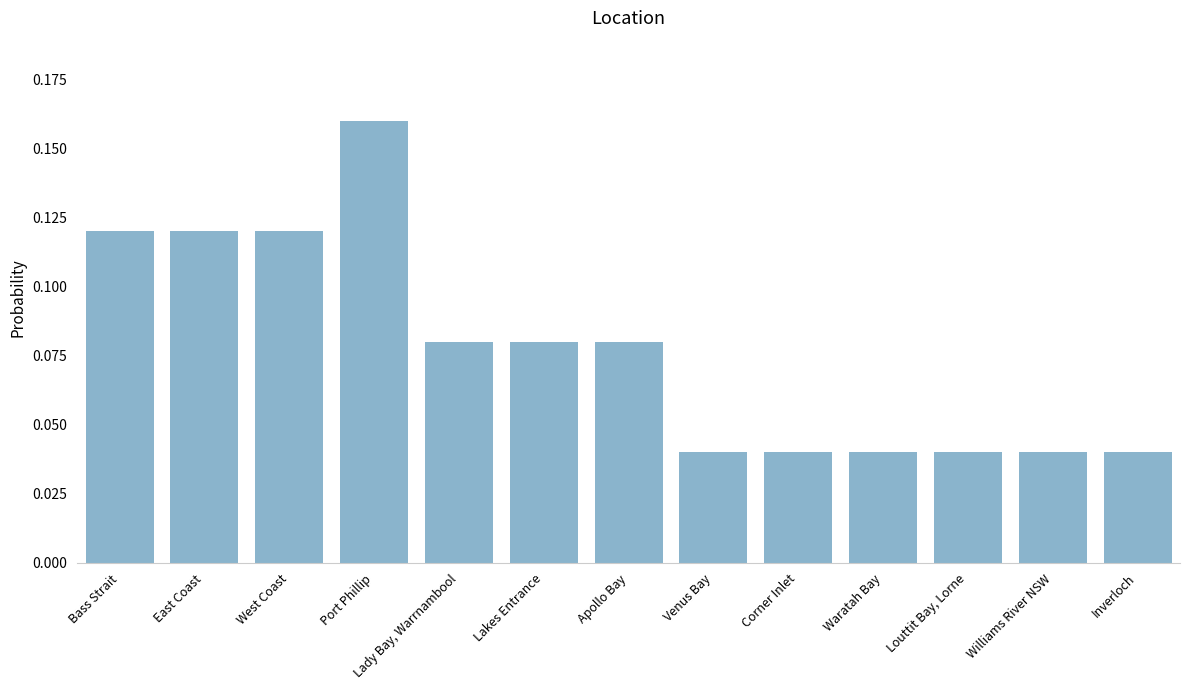

What is the sum of all values?

1.0